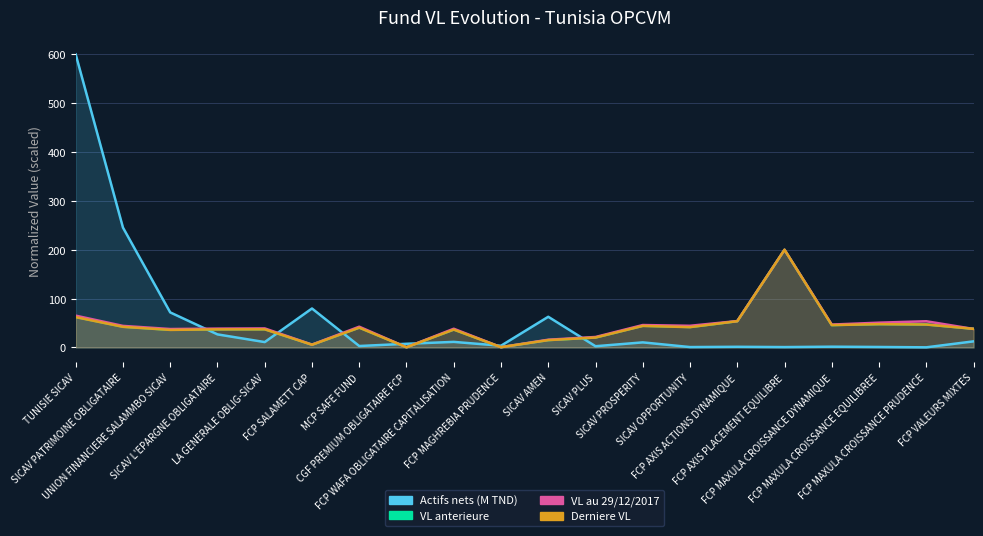

What is the average value of the VL au 29/12/2017 series?

44.1